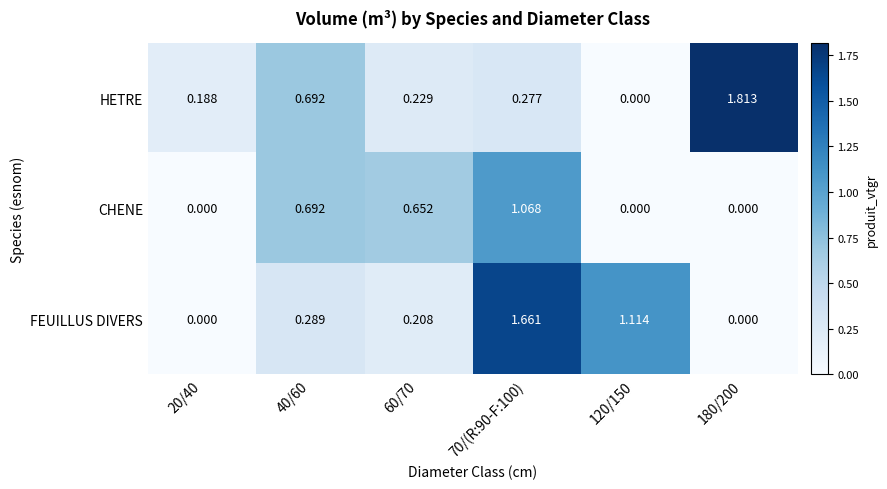

At which category is the sum across all series the highest?

70/(R:90-F:100)